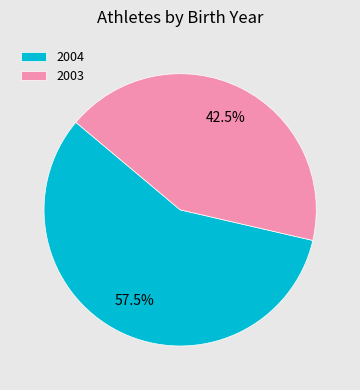

Which category has the biggest portion of the pie?

2004